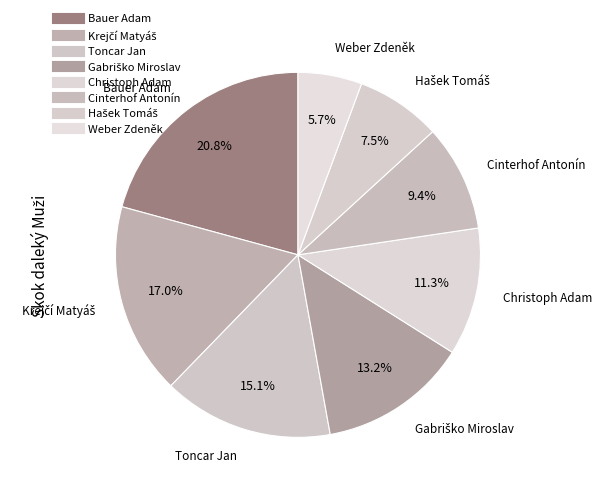

What percentage is the Toncar Jan slice, to the nearest percent?

15%